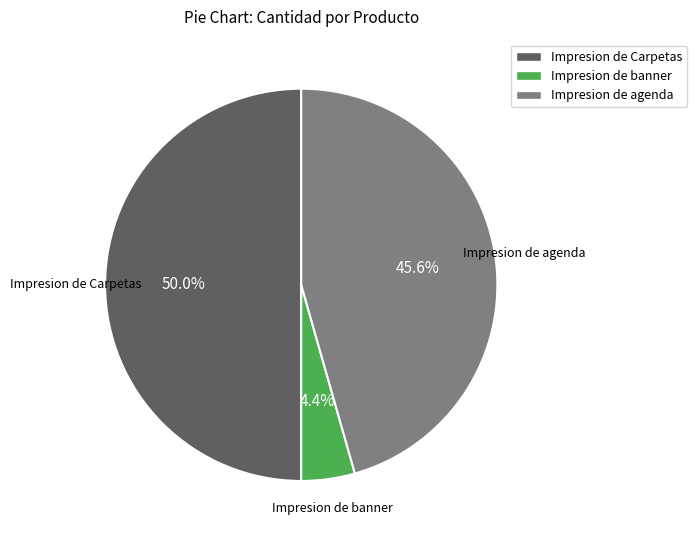

How many segments does this pie chart have?

3